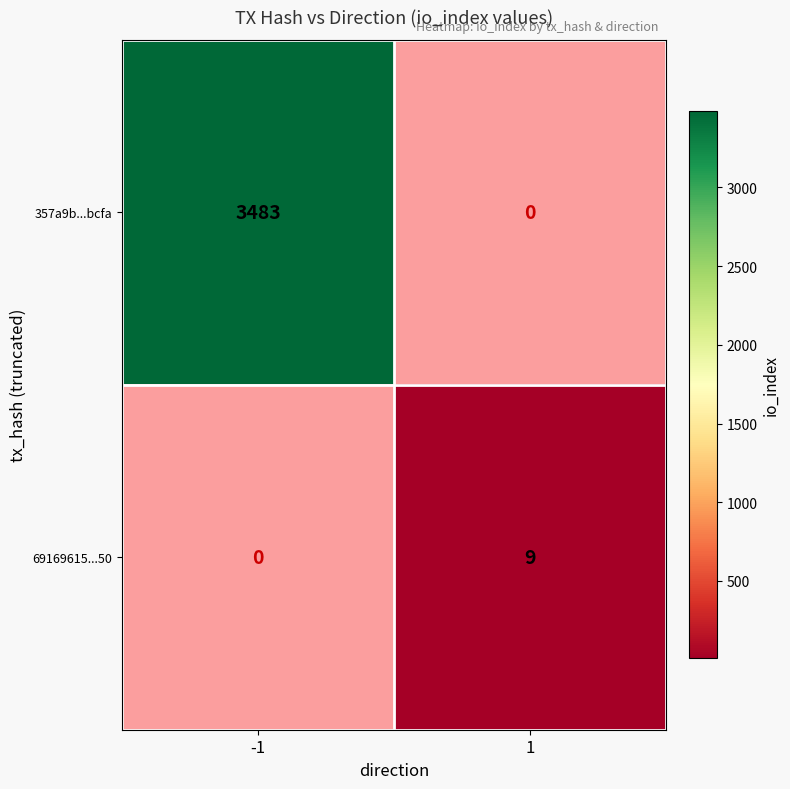

Is it true that 357a9b...bcfa equals 3483 at -1?

True